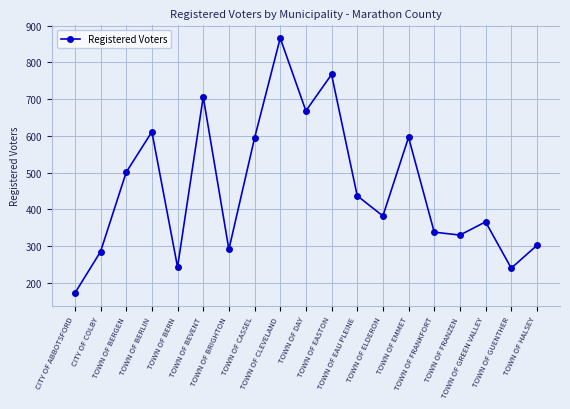

What is the difference between the values at TOWN OF FRANZEN and TOWN OF EMMET?

266